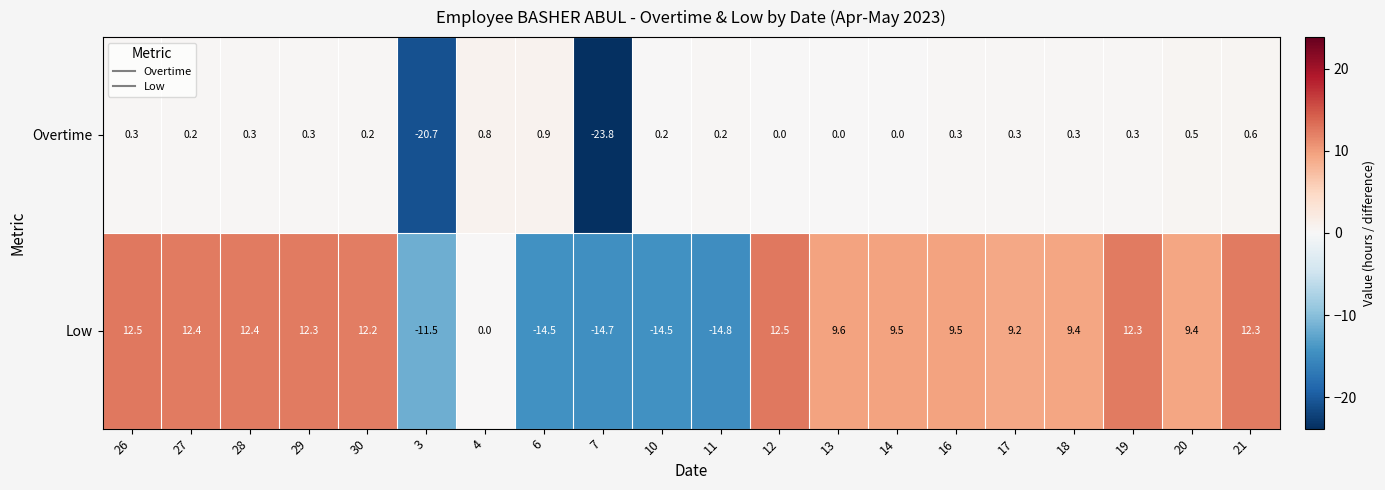

Is it true that Low equals 9.2 at 17?

True